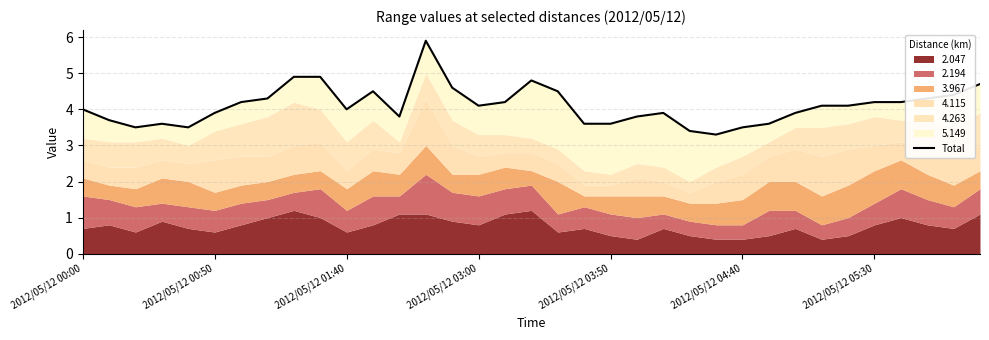

Reading left to right, extract all data points from this chart.

4.0	3.7	3.5	3.6	3.5	3.9	4.2	4.3	4.9	4.9	4.0	4.5	3.8	5.9	4.6	4.1	4.2	4.8	4.5	3.6	3.6	3.8	3.9	3.4	3.3	3.5	3.6	3.9	4.1	4.1	4.2	4.2	4.3	4.4	4.7